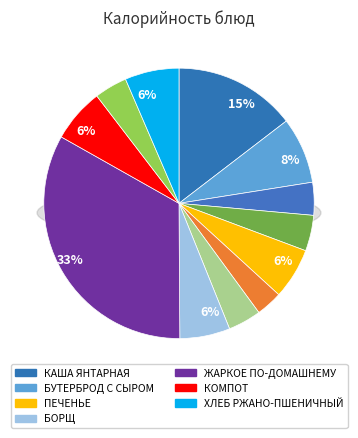

Combined, what portion of the pie is ХЛЕБ РЖАНО-ПШЕНИЧНЫЙ and САЛАТ ВИТАМИННЫЙ?

10.4%